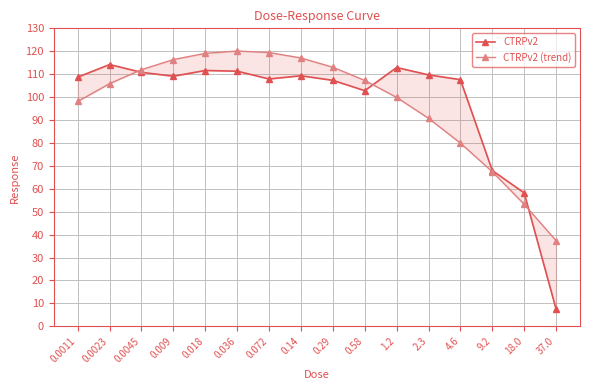

Where is CTRPv2 (trend) nearest to the value 78?

4.6